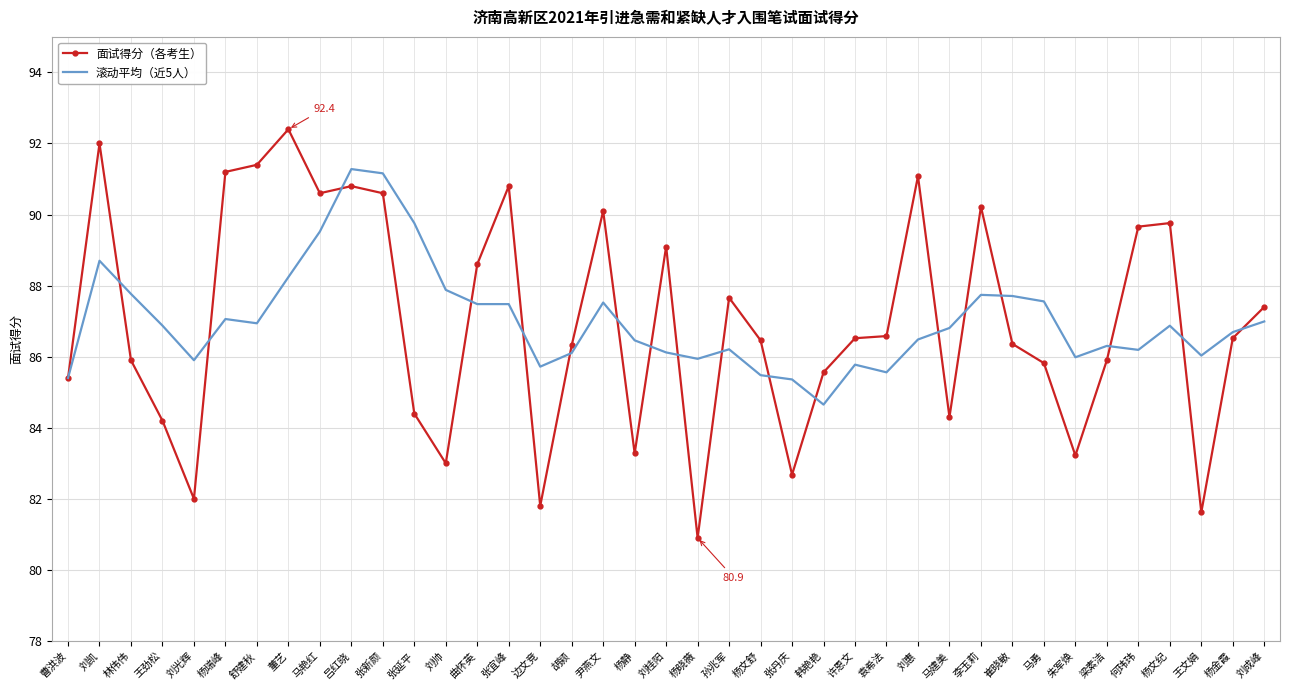

What position from the left is 刘成峰?

39